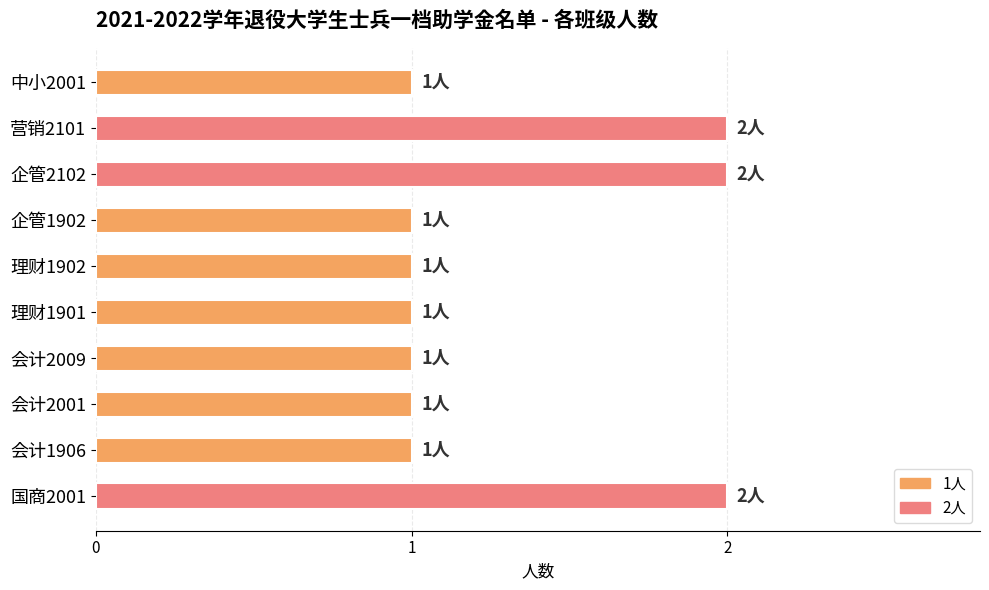

Reading bottom to top, what are all the values shown in this chart?

国商2001=2	会计1906=1	会计2001=1	会计2009=1	理财1901=1	理财1902=1	企管1902=1	企管2102=2	营销2101=2	中小2001=1